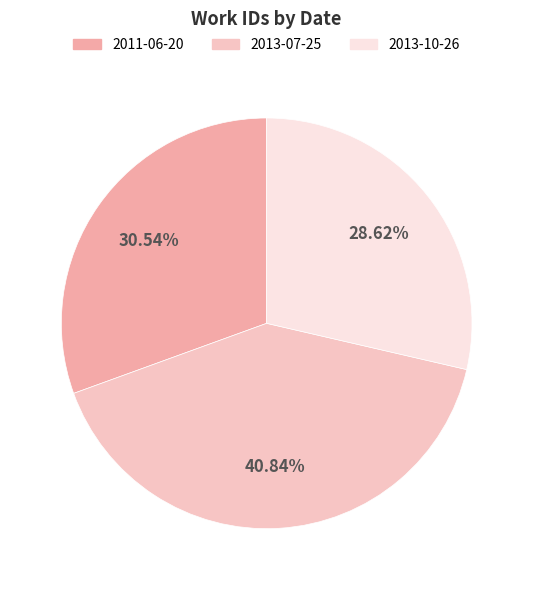

Rank the categories by value from lowest to highest.

2013-10-26, 2011-06-20, 2013-07-25